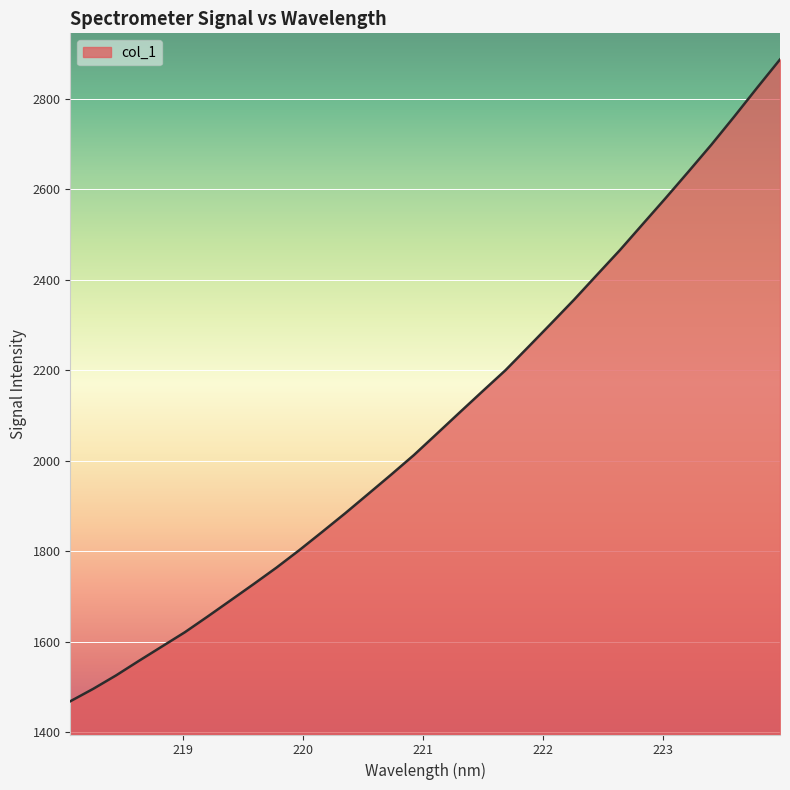

What is the difference between the maximum and minimum values?

1418.9